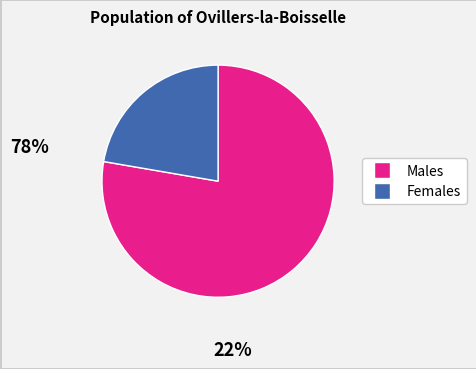

Does any single category account for the majority?

Yes